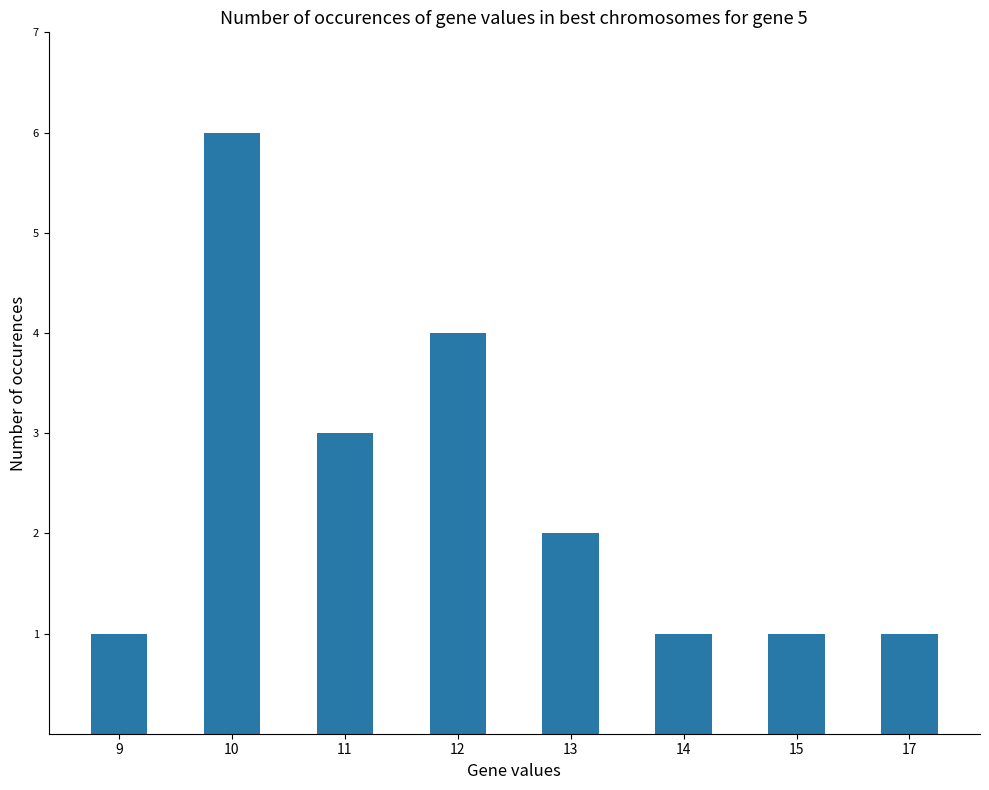

At which label does the data first exceed 2?

10